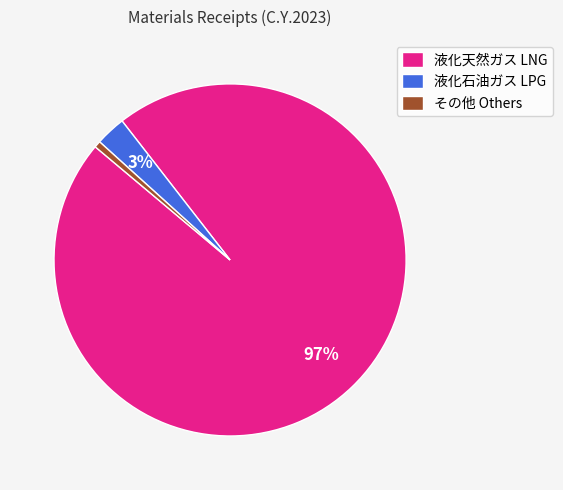

Rank the categories by value from lowest to highest.

その他 Others, 液化石油ガス LPG, 液化天然ガス LNG